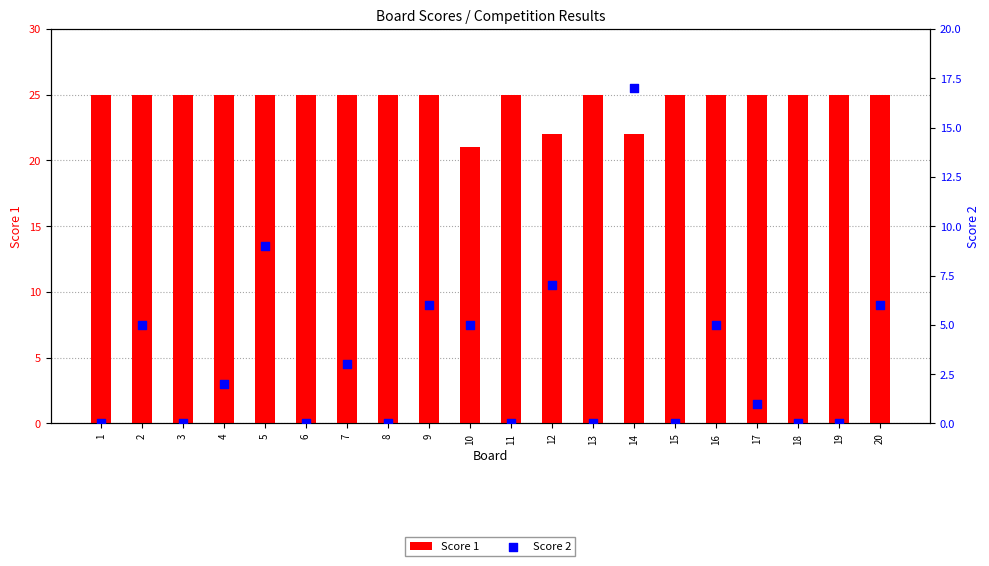

At which category is the sum across all series the highest?

14